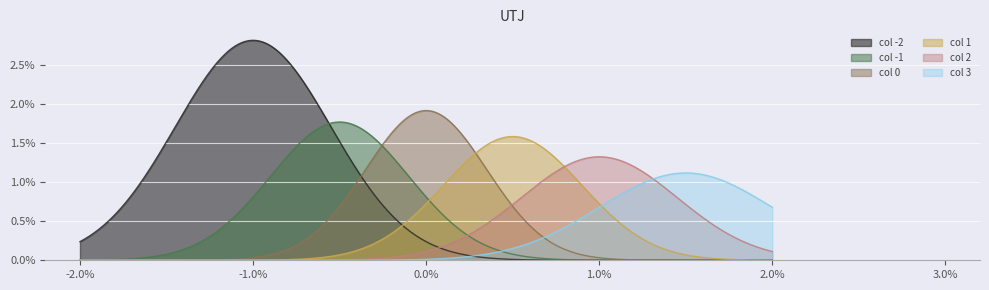

Does the chart display data point markers on the line(s)?

No